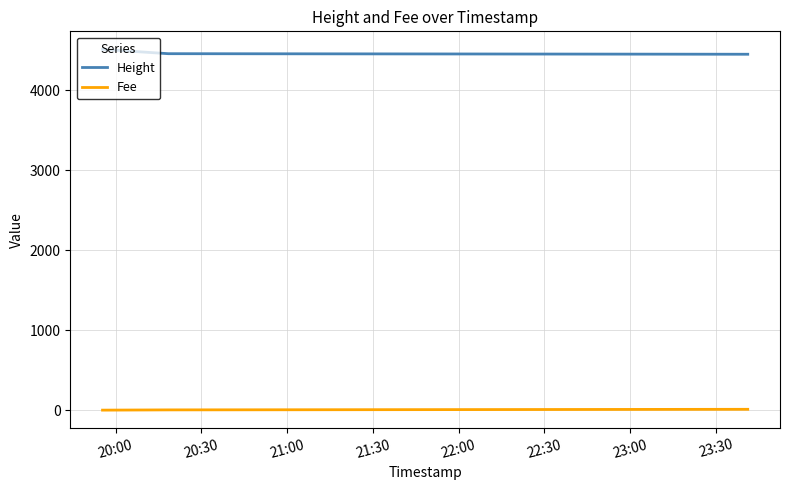

Which series has the largest total across all categories?

Height